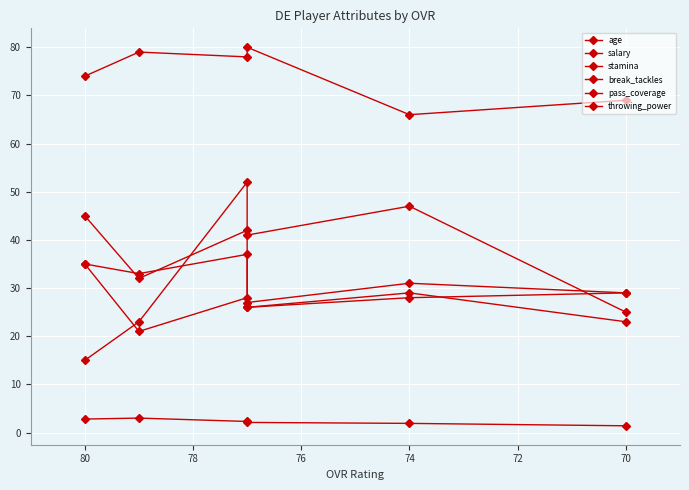

What are all the series names shown in the legend?

age, salary, stamina, break_tackles, pass_coverage, throwing_power